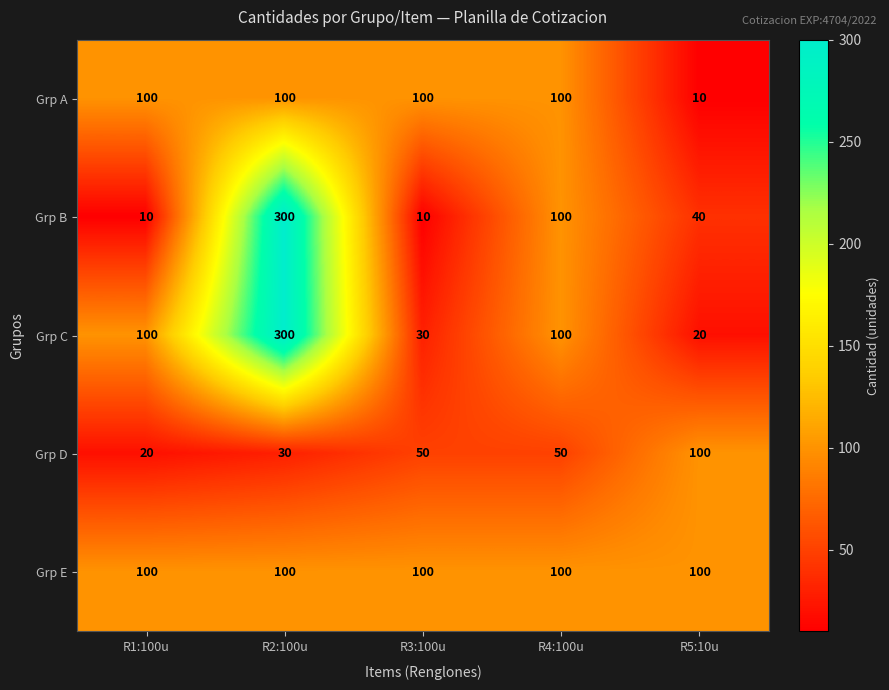

True or false: Grp A has a value of 176 at R1:100u.

False